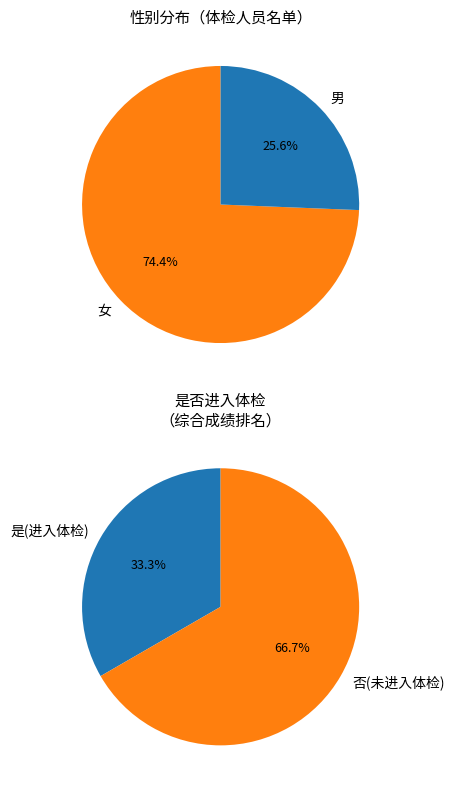

Is there any slice that represents more than half of the pie?

Yes